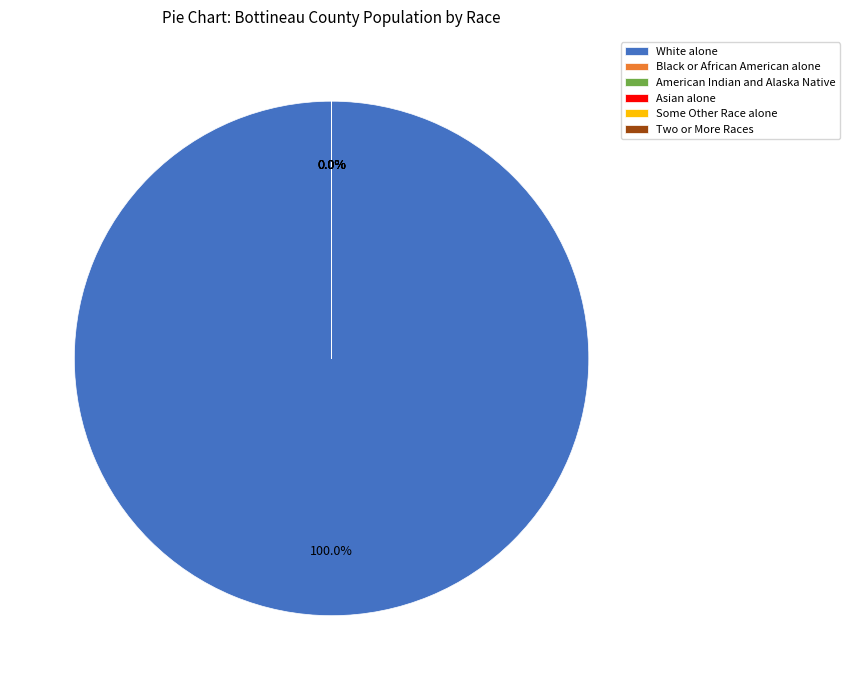

How many slices are in this pie chart?

6